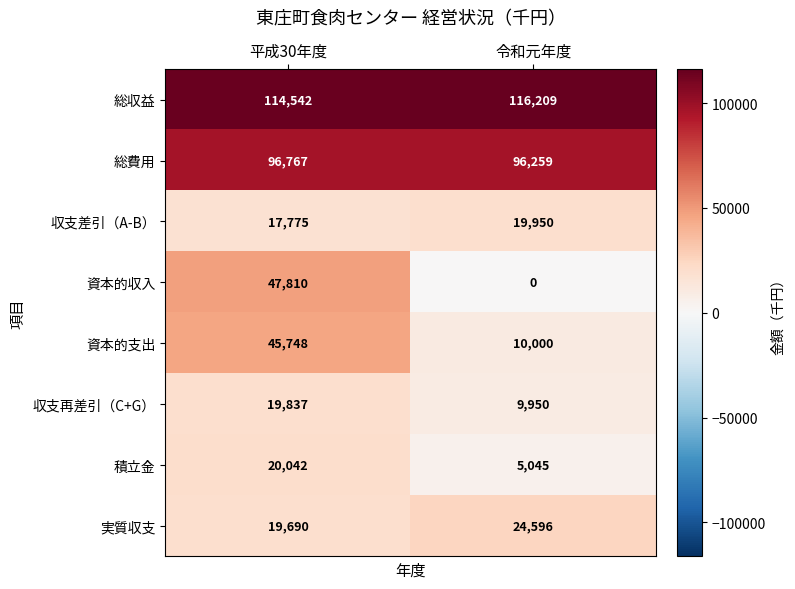

What is the average value of the 積立金 series?

12544